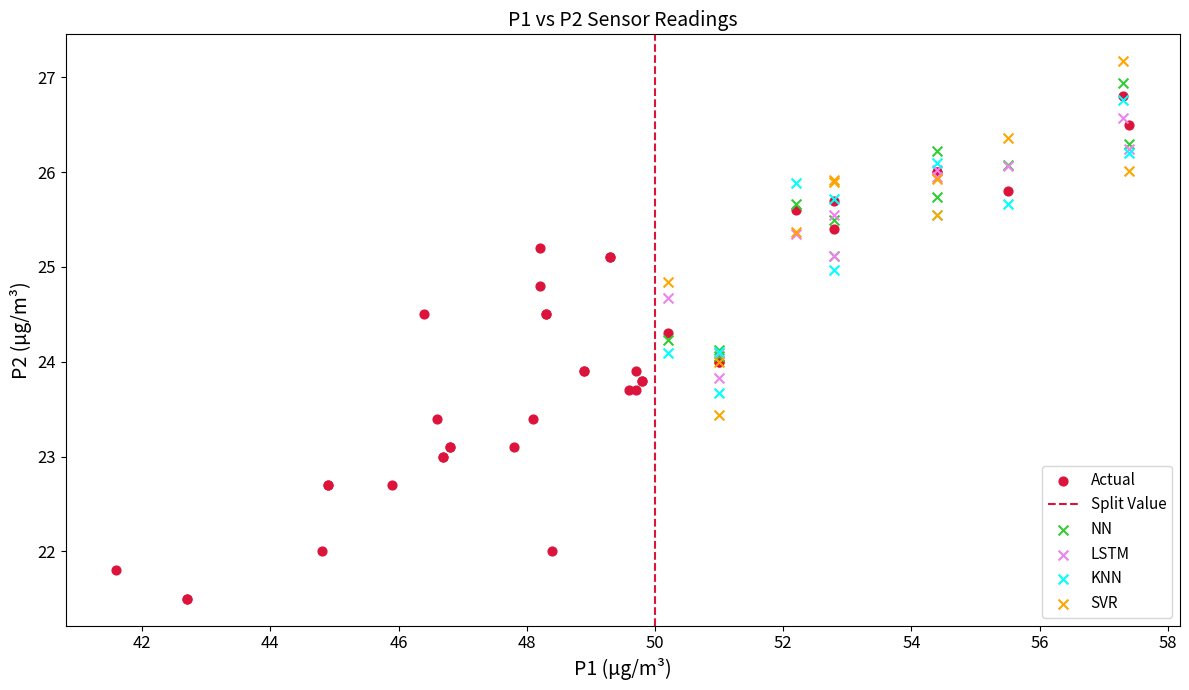

Which series has the widest spread of Y values?

Actual